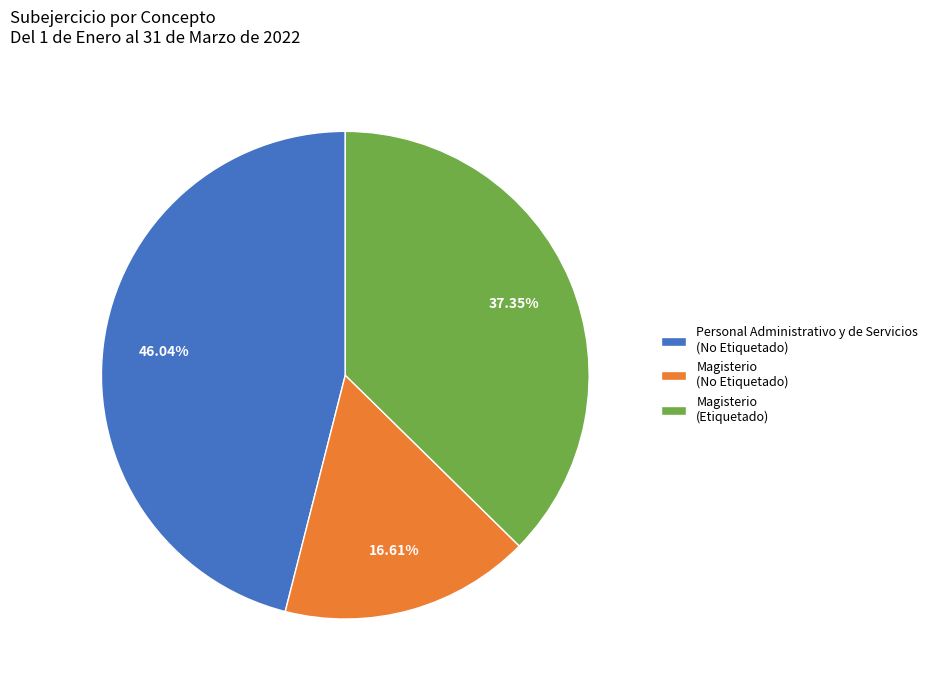

Which slice is the smallest?

Magisterio (No Etiquetado)